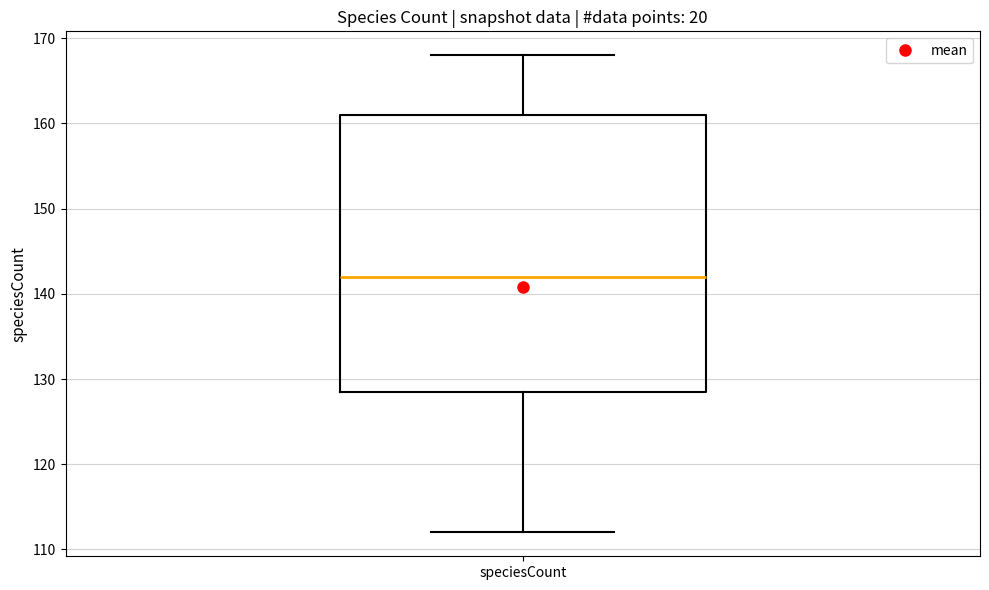

Where does the lower whisker of the box for speciesCount end on the y-axis? The values are not printed on the chart, so give them approximately, as read against the axis.

112